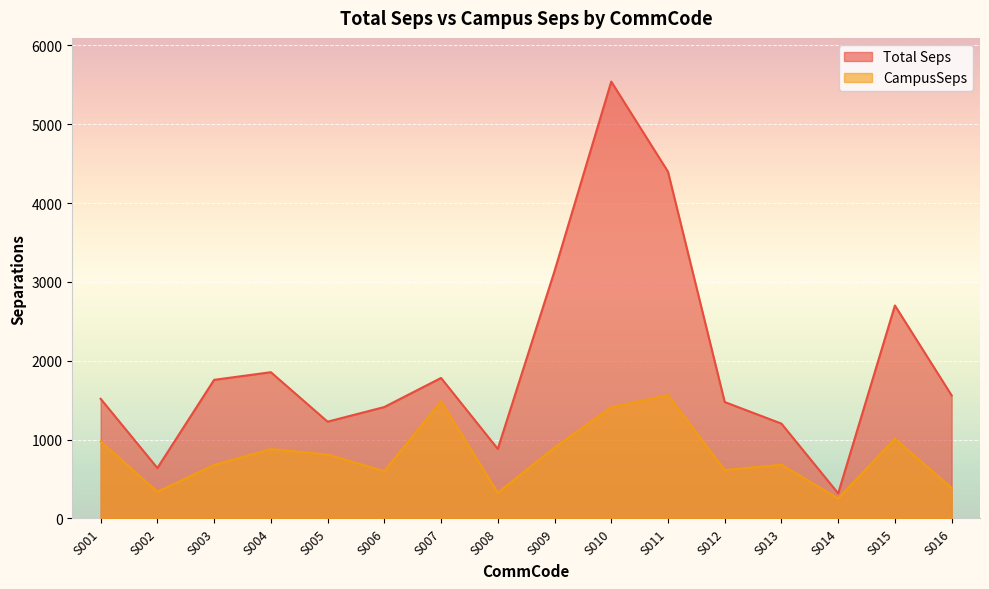

At which label does CampusSeps first exceed 810?

S001